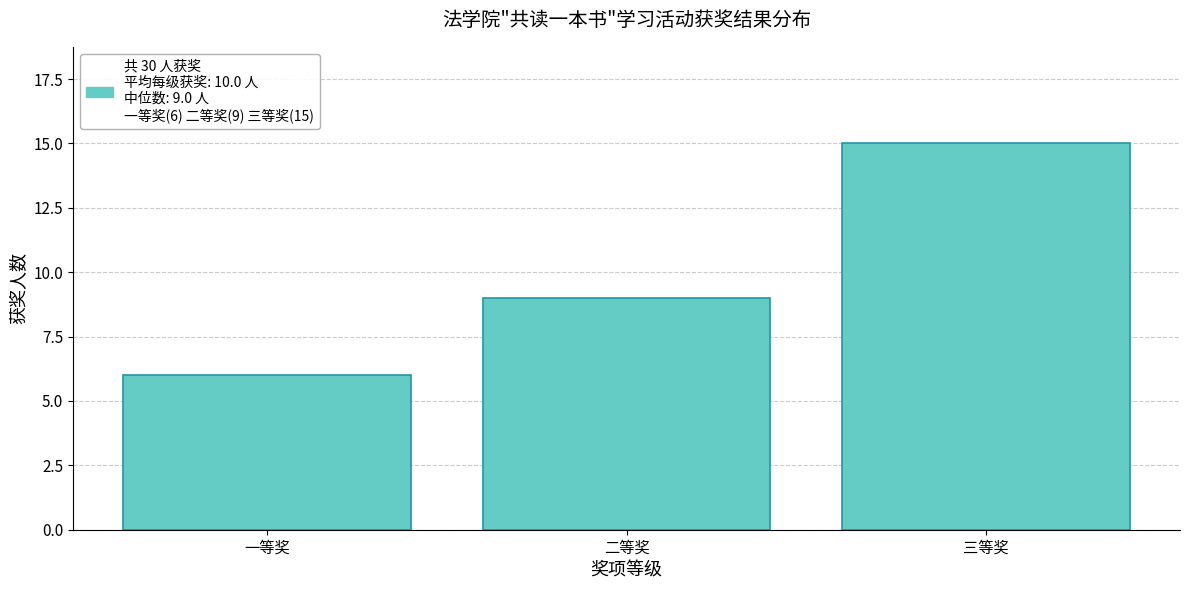

Reading left to right, transcribe all the data shown in this chart.

6	9	15